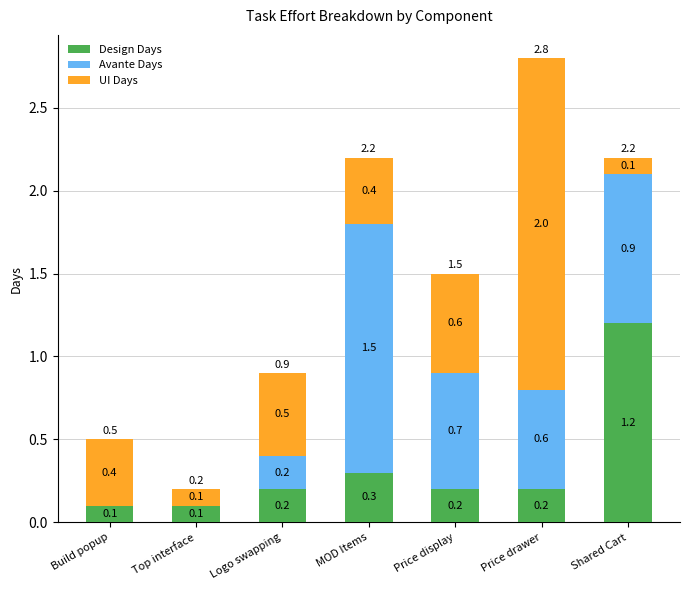

The value of Design Days at MOD Items is 0.5. True or false?

False